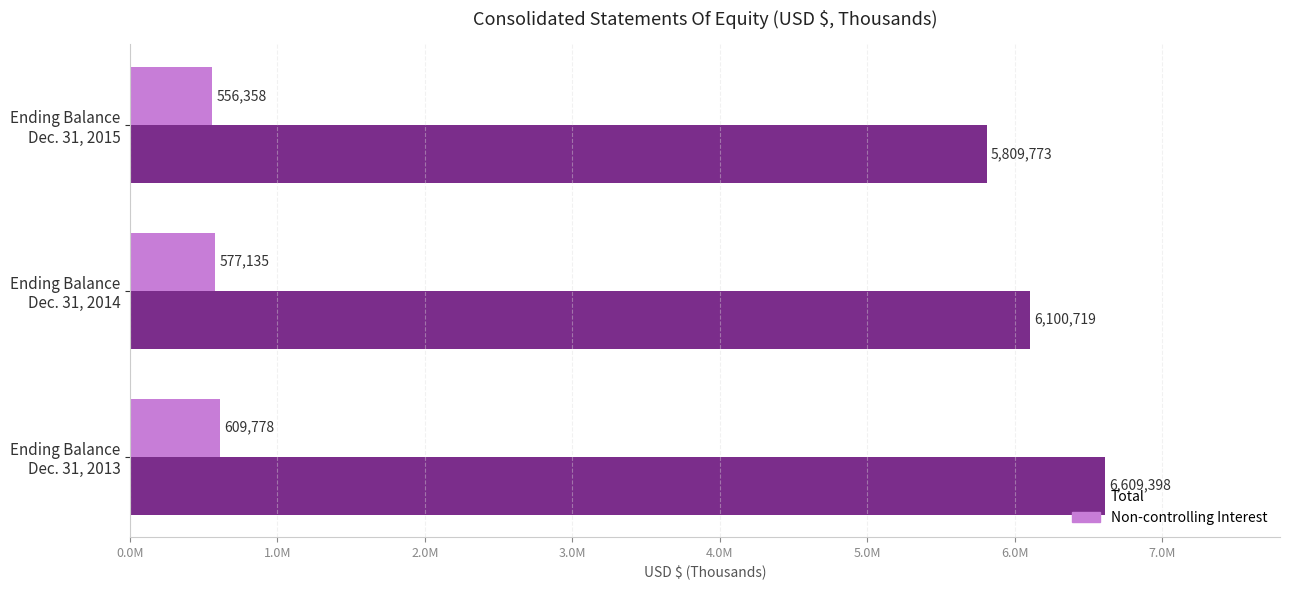

What are all the series names shown in the legend?

Total, Non-controlling Interest